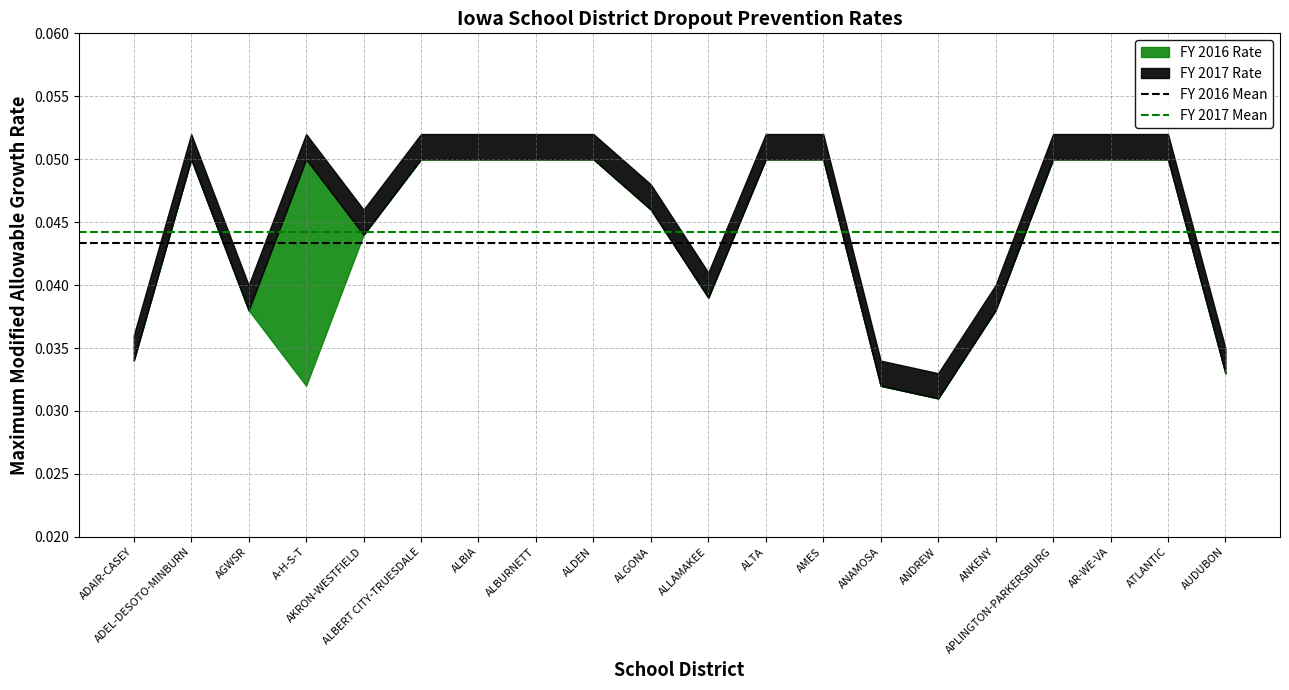

At ADAIR-CASEY, list the series in order from largest to smallest.

FY 2017 Mean, FY 2016 Mean